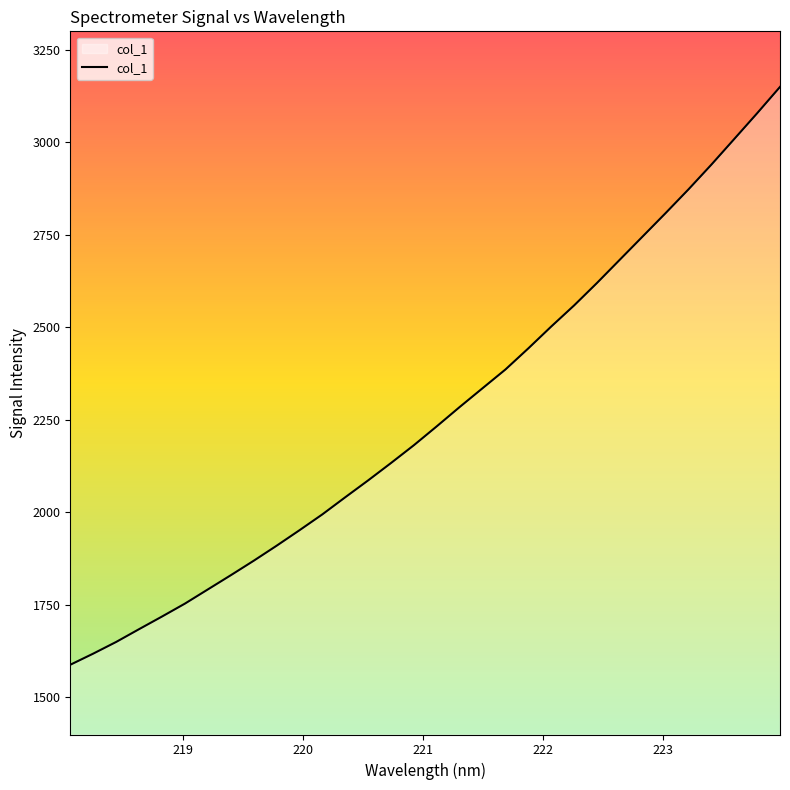

What is the difference between the maximum and minimum values?

1561.4